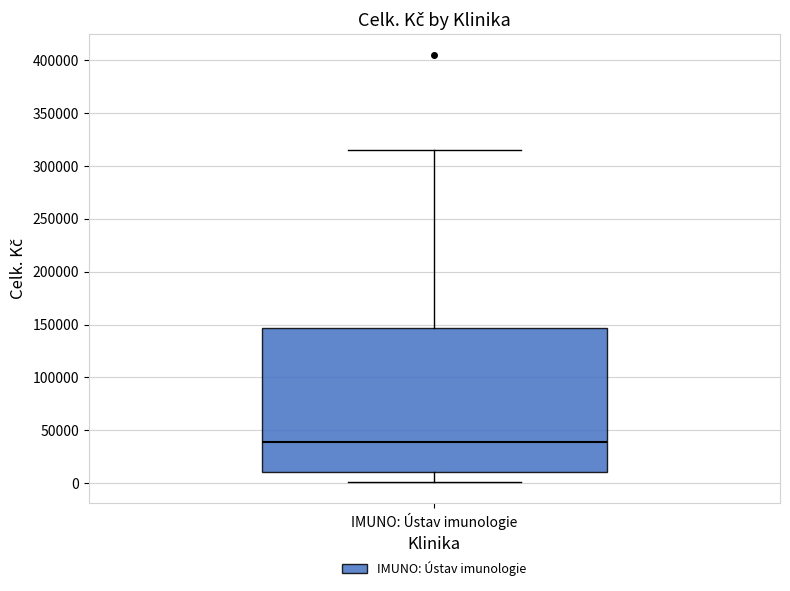

Read this box plot against the y-axis: the position of the median line, the range covered by the box, and the ends of both whiskers. The values are not printed on the chart, so give them approximately, as read against the axis.

median 40000, box 10000 to 145000, whiskers 0 to 315000